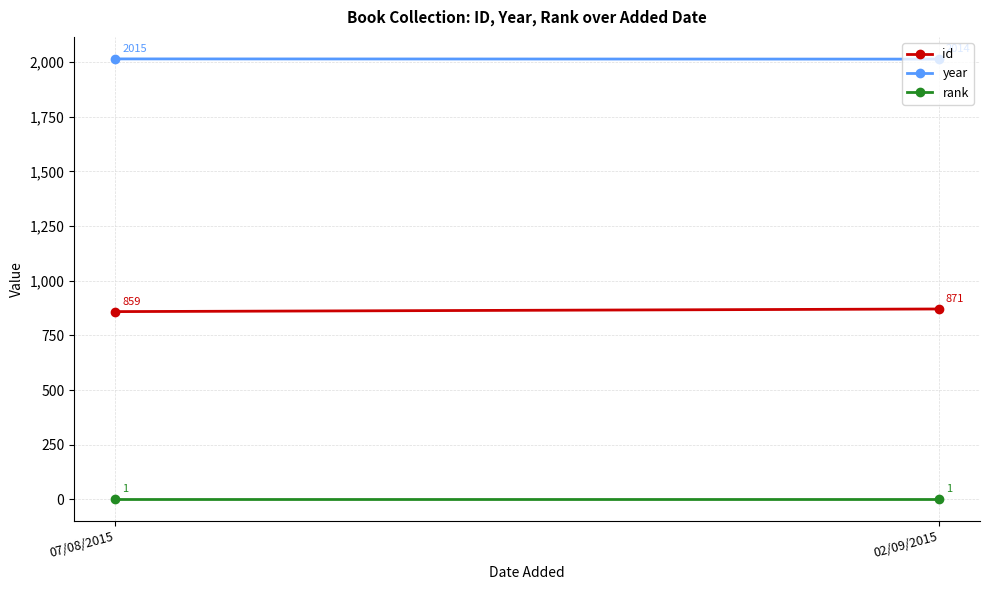

Is it true that year equals 1237 at 02/09/2015?

False